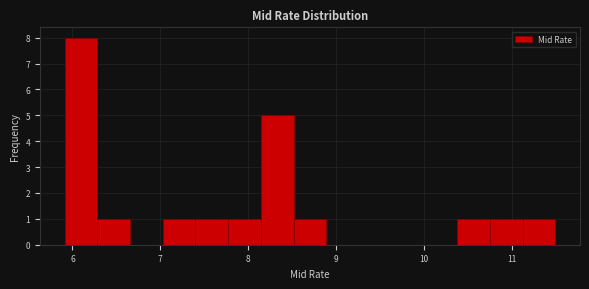

Read against the x-axis, roughly where is the centre of the tallest bar?

6.1